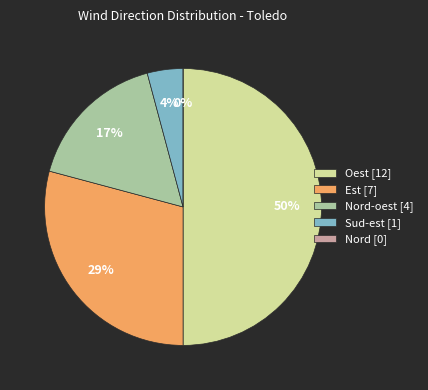

How many slices are in this pie chart?

5